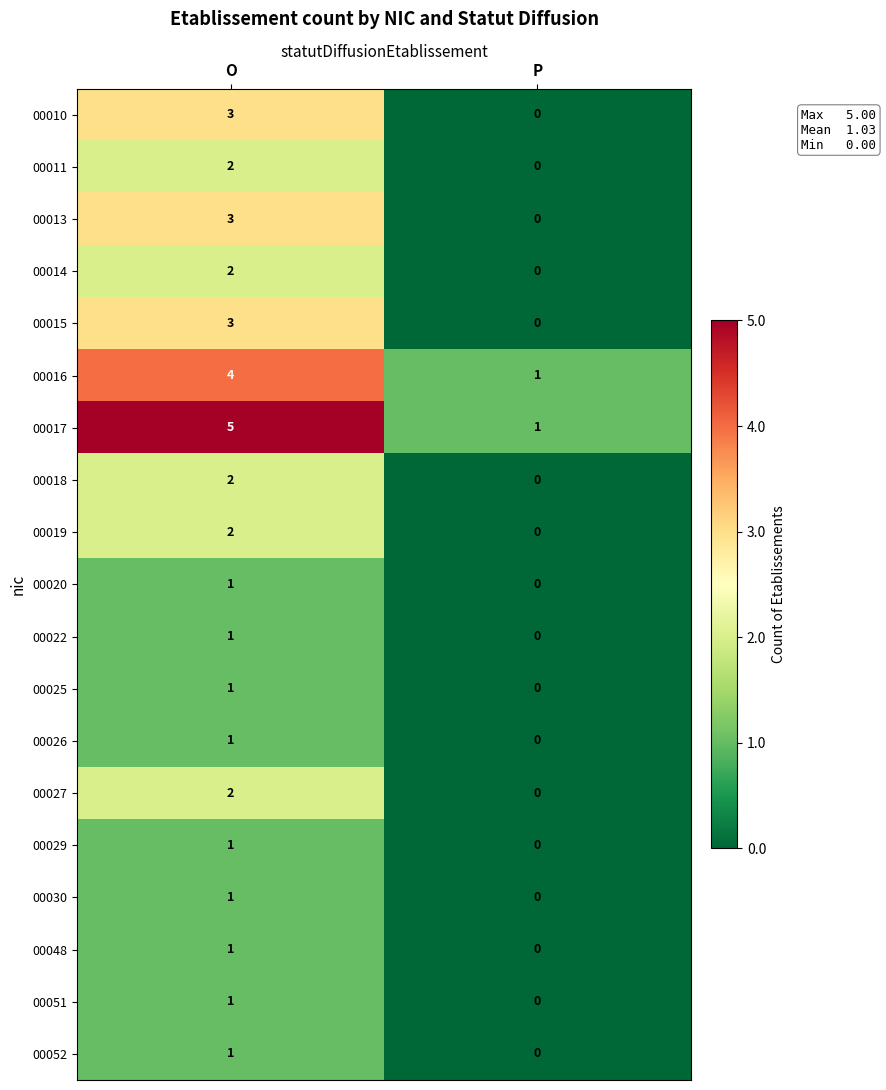

The 00018 series shows 0 at P. True or false?

True